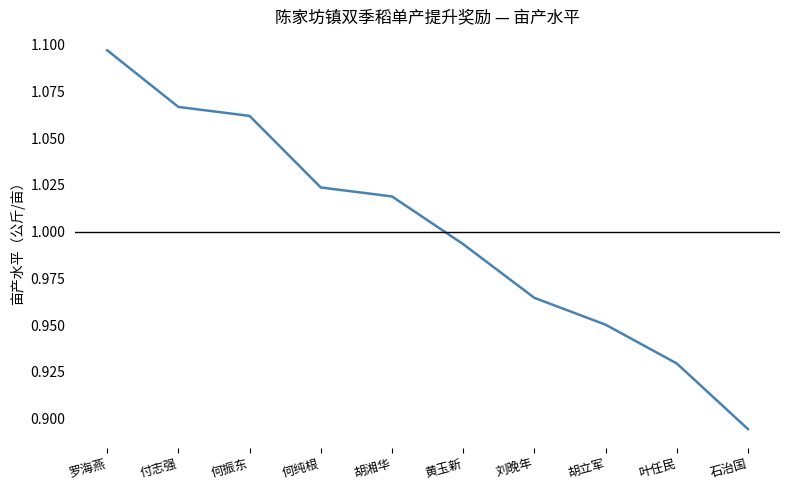

What position from the right is 石治国?

1